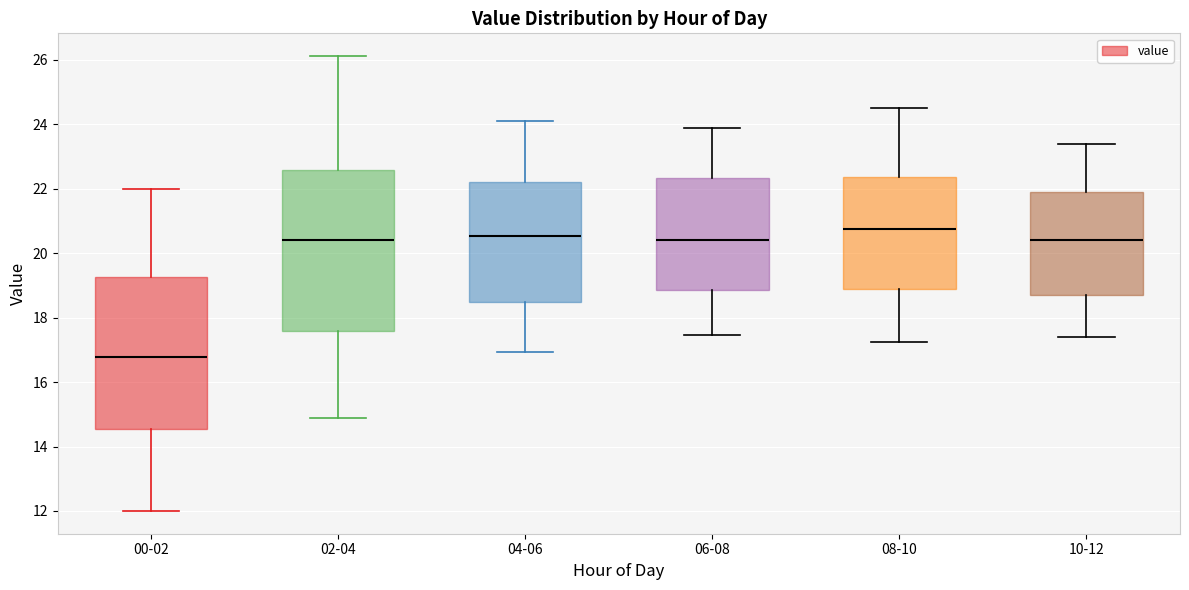

Reading left to right, read every box against the y-axis: the position of its median line, the range the box covers, and the ends of its whiskers. The values are not printed on the chart, so give them approximately, as read against the axis.

00-02: median 16.8, box 14.6 to 19.2, whiskers 12.0 to 22.0
02-04: median 20.4, box 17.6 to 22.6, whiskers 15.0 to 26.2
04-06: median 20.6, box 18.4 to 22.2, whiskers 17.0 to 24.2
06-08: median 20.4, box 18.8 to 22.4, whiskers 17.4 to 24.0
08-10: median 20.8, box 18.8 to 22.4, whiskers 17.2 to 24.6
10-12: median 20.4, box 18.8 to 22.0, whiskers 17.4 to 23.4